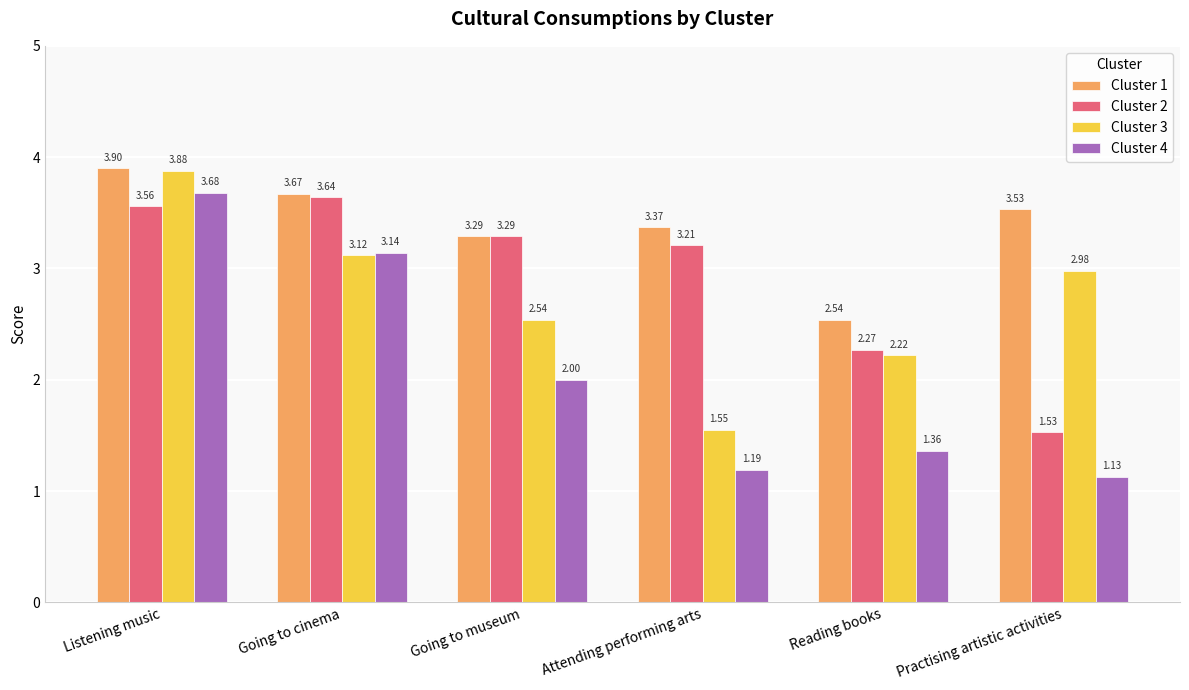

Which category has the highest value in the Cluster 3 series?

Listening music